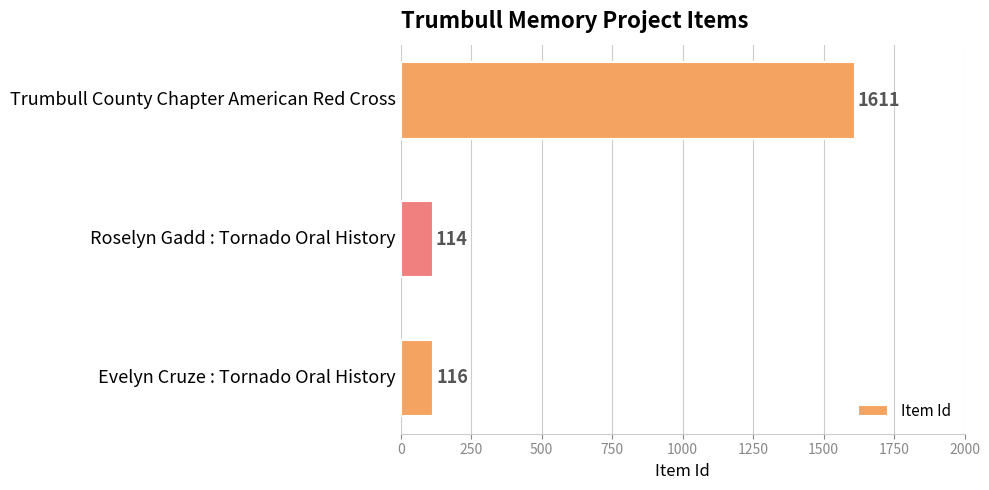

The value at Trumbull County Chapter American Red Cross is 1037. True or false?

False